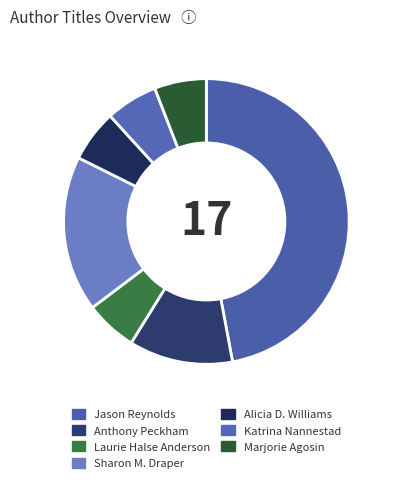

To the nearest percent, what is the difference between the largest and smallest slice percentages?

41%